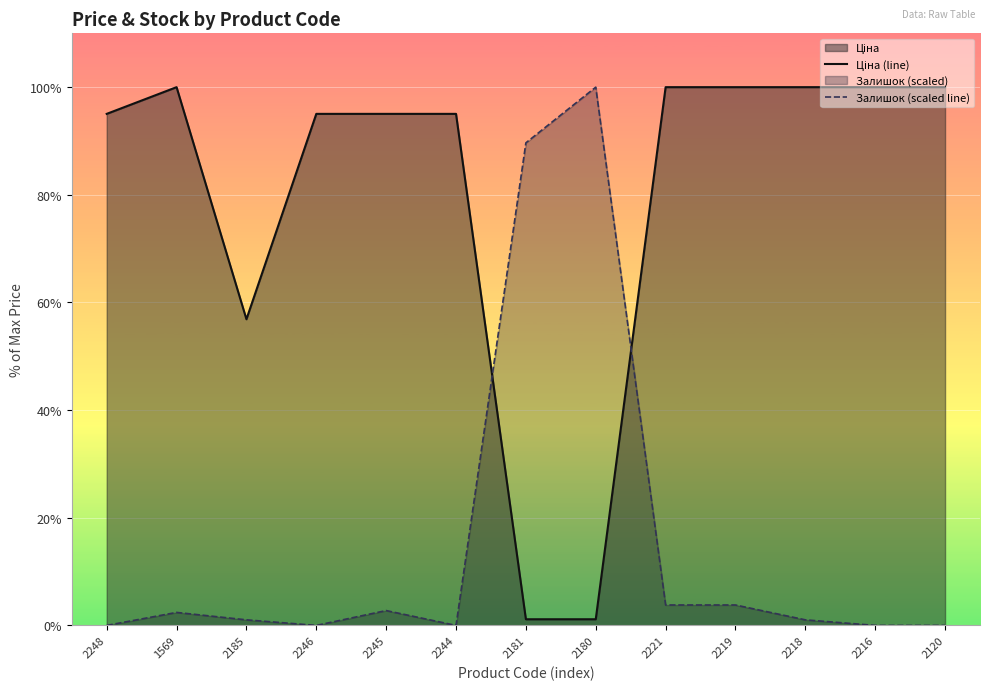

What is the label of the 3rd point from the right?

2218